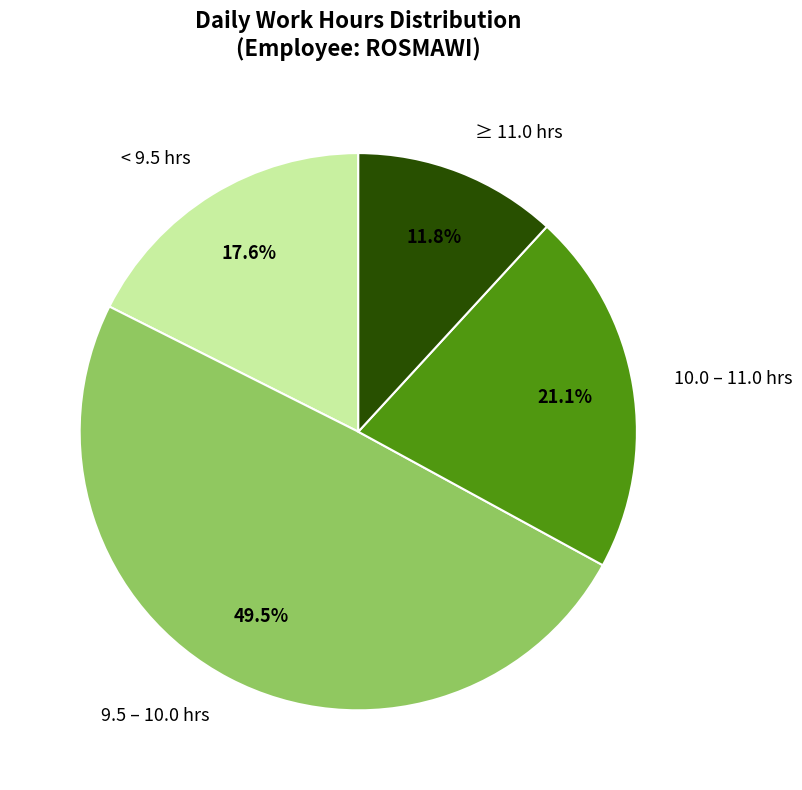

Approximately how many times larger is the value at < 9.5 hrs compared to 9.5 – 10.0 hrs?

0.4